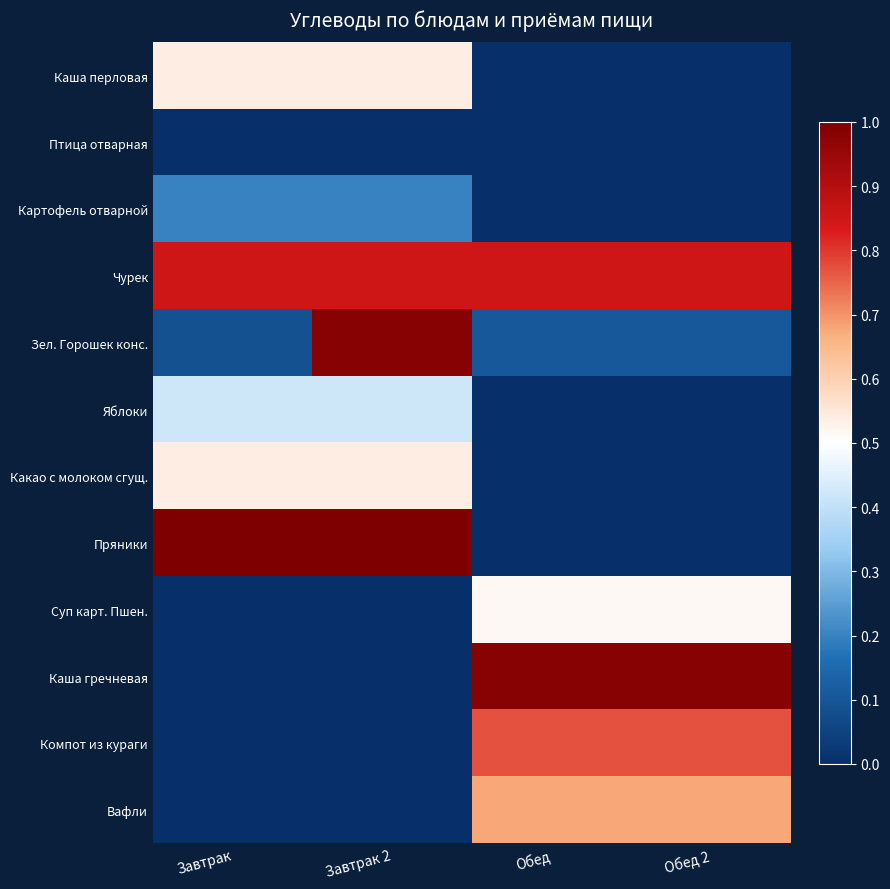

At Завтрак 2, list the series in order from largest to smallest.

Пряники, Зел. Горошек конс., Чурек, Каша перловая, Какао с молоком сгущ., Яблоки, Картофель отварной, Птица отварная, Суп карт. Пшен., Каша гречневая, Компот из кураги, Вафли